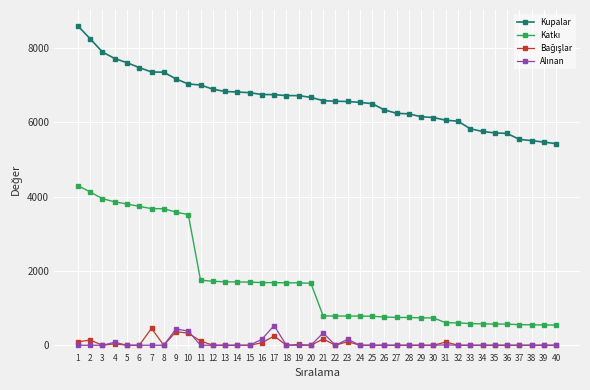

What is the greatest value displayed?

8590